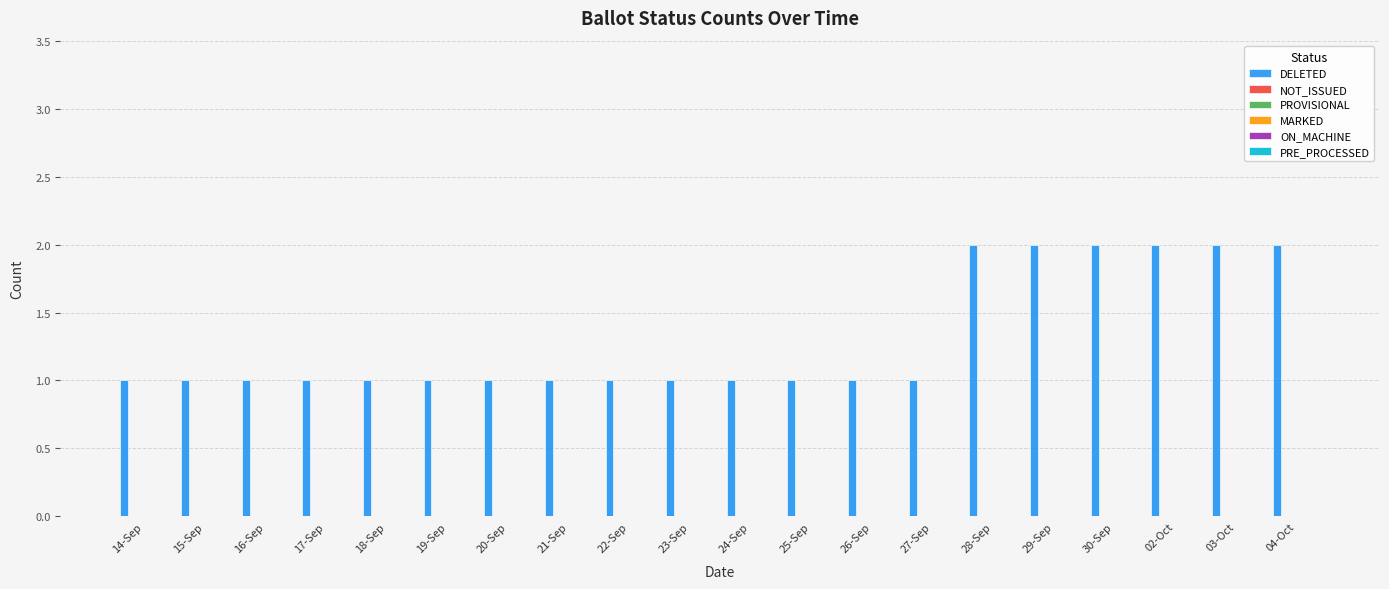

Reading left to right, what are all the values shown in this chart?

1	1	1	1	1	1	1	1	1	1	1	1	1	1	2	2	2	2	2	2